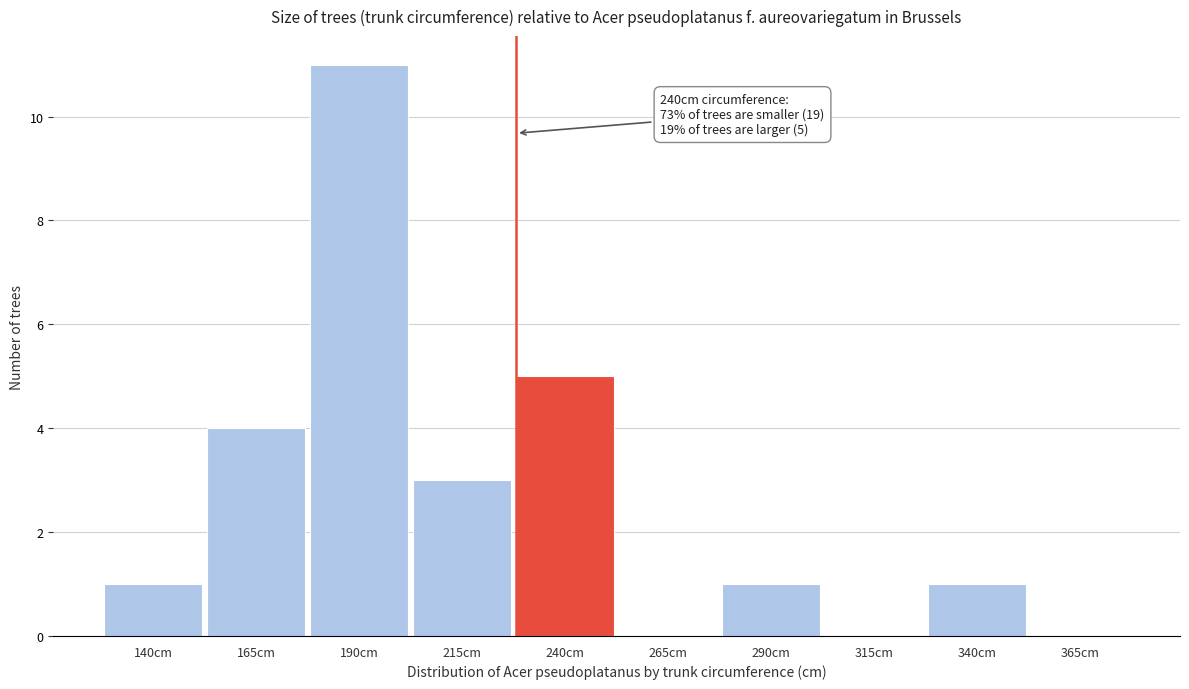

Reading left to right, transcribe all the data shown in this chart.

140cm=1	165cm=4	190cm=11	215cm=3	240cm=5	265cm=0	290cm=1	315cm=0	340cm=1	365cm=0